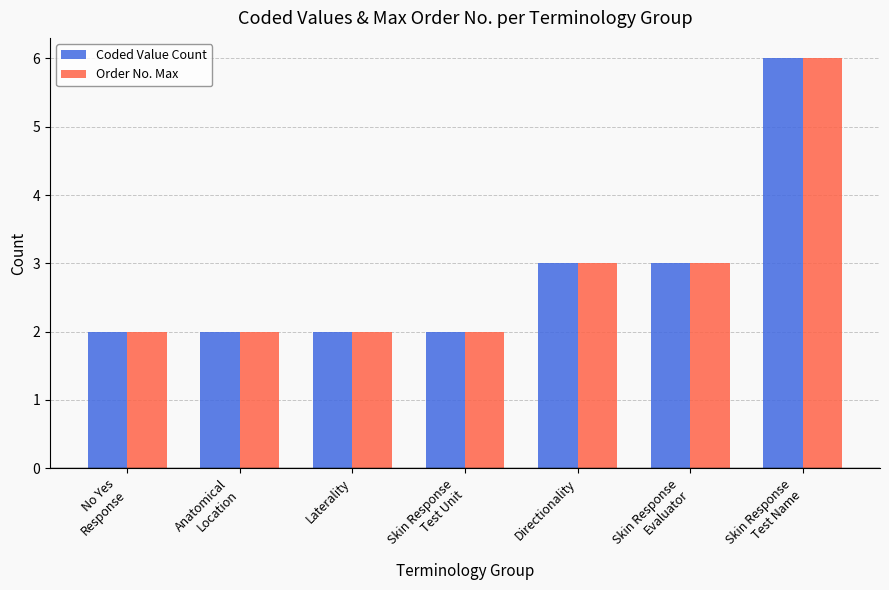

What are all the series names shown in the legend?

Coded Value Count, Order No. Max